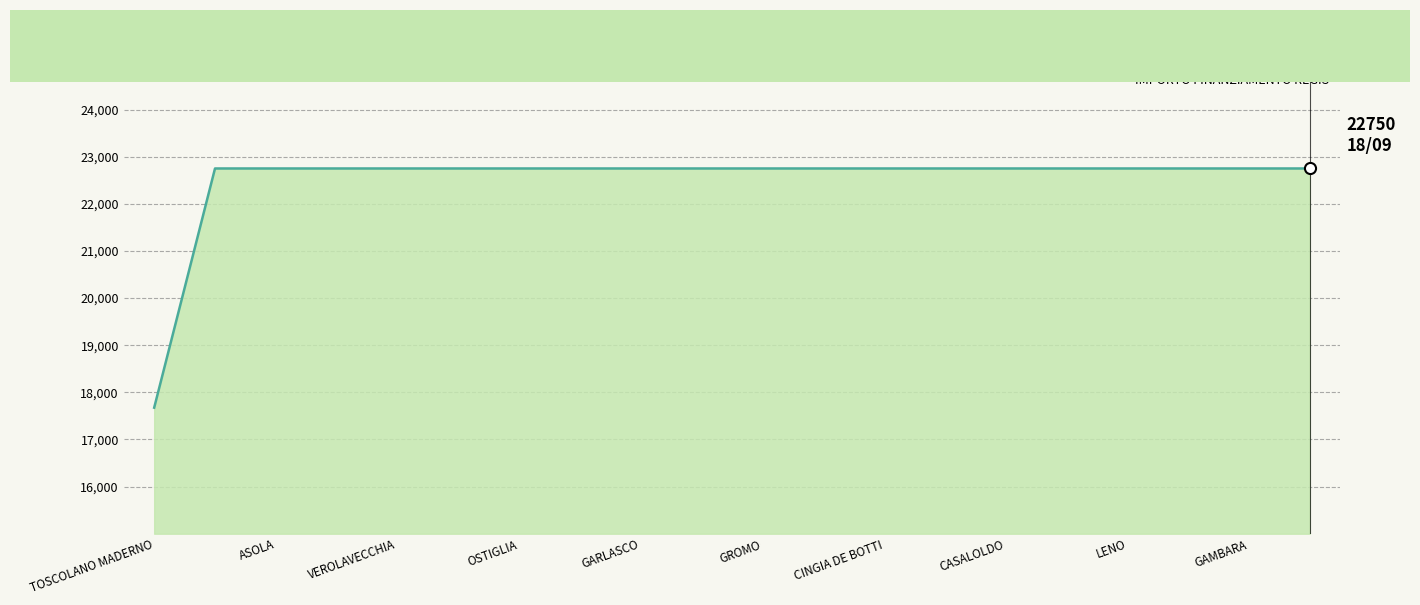

What is the greatest value displayed?

22750.0